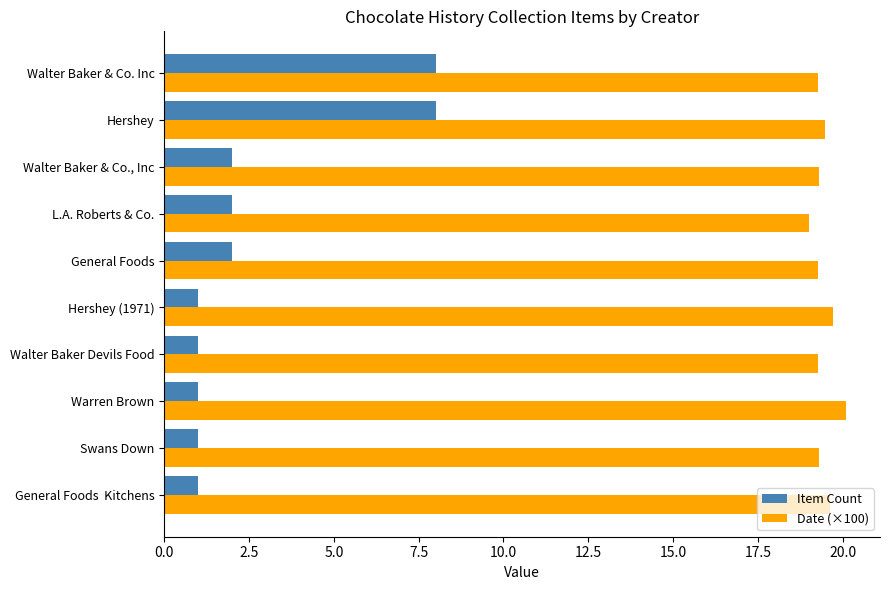

What is the difference between the maximum and minimum values in the Item Count series?

7.0